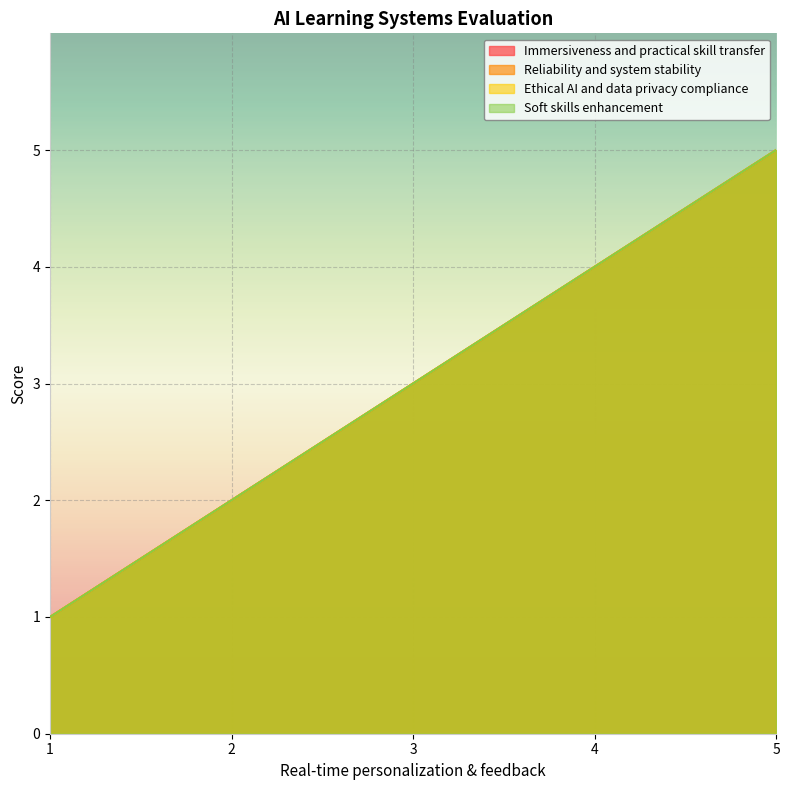

How many data points in Soft skills enhancement are above 3?

2